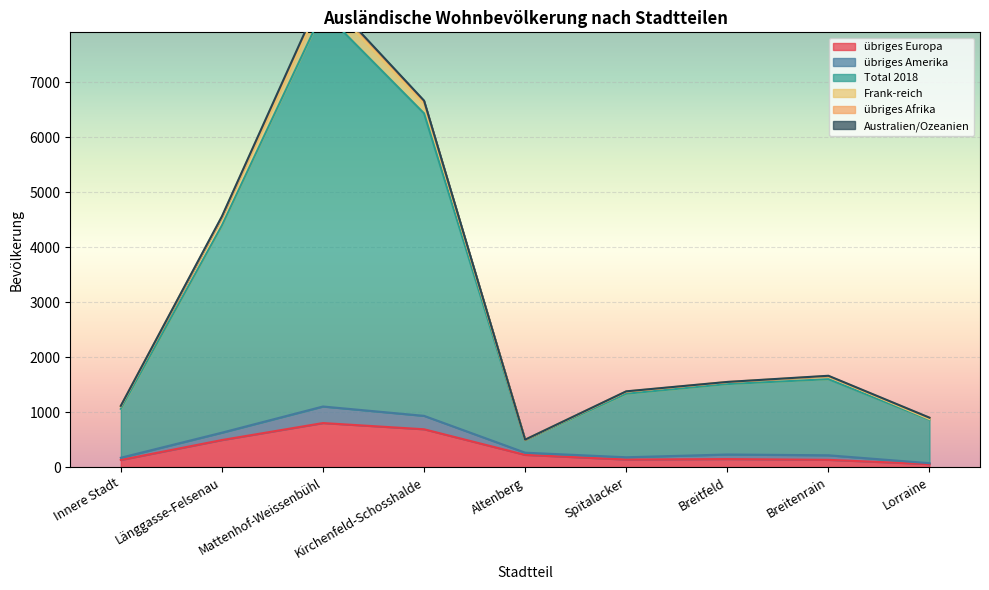

True or false: Total 2018 and übriges Amerika cross at least once.

False